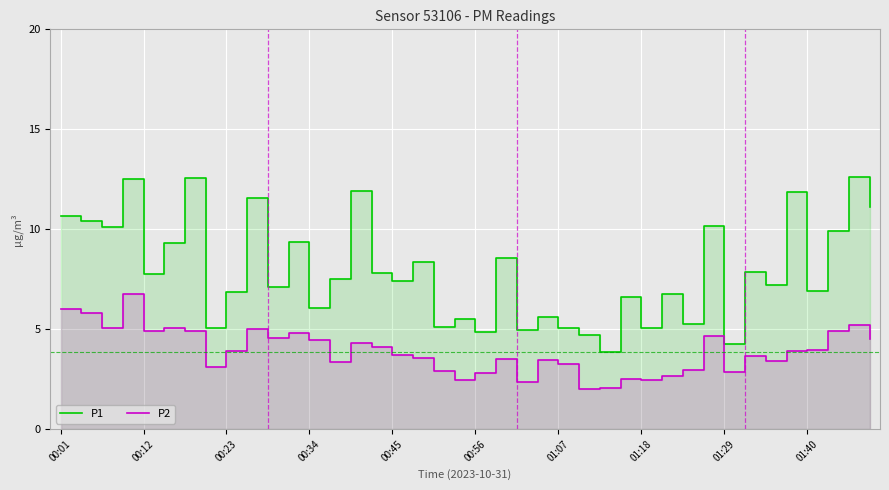

Which series has the widest spread of values?

P1